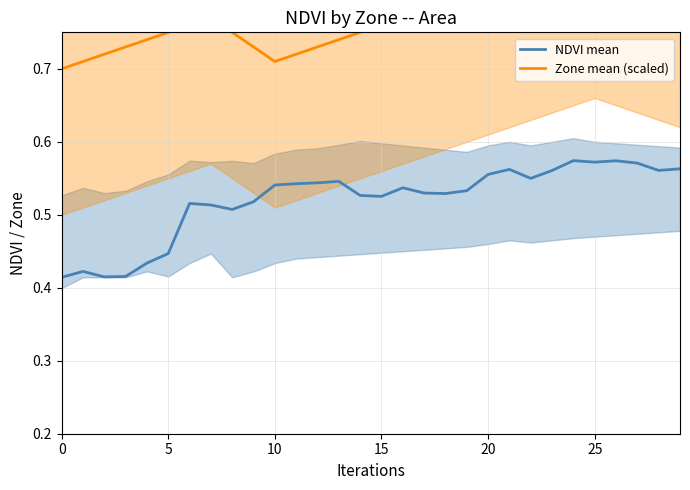

List the series in order of their overall mean, highest first.

Zone mean (scaled), NDVI mean